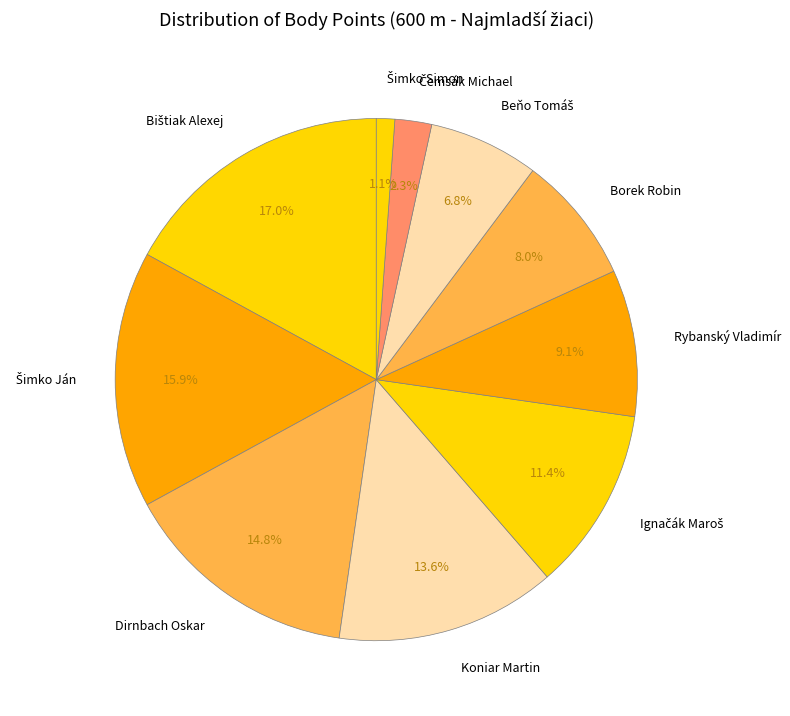

Count the number of slices in the pie.

10